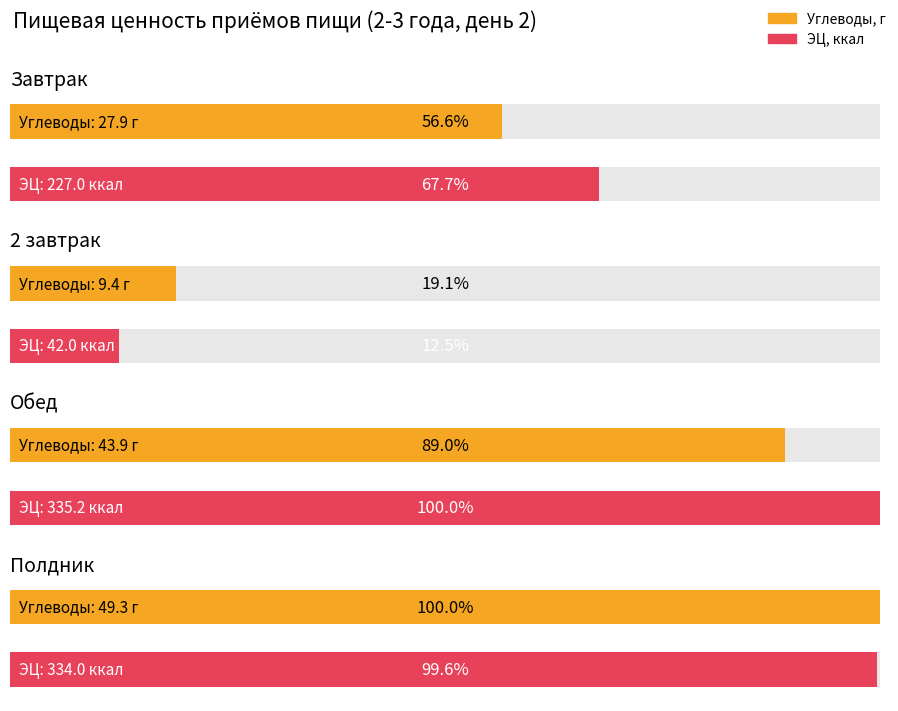

The Жиры, г series shows 2.3 at Полдник. True or false?

False